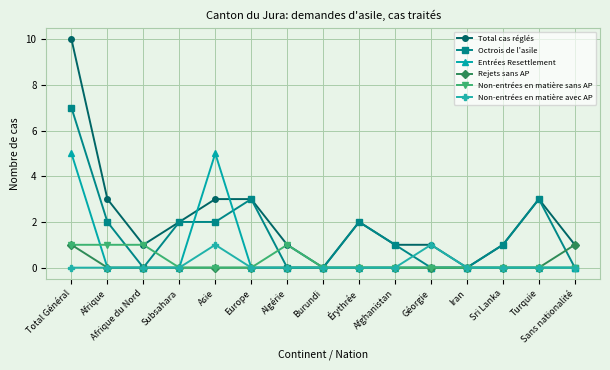

Where is the first local minimum for Total cas réglés?

Afrique du Nord